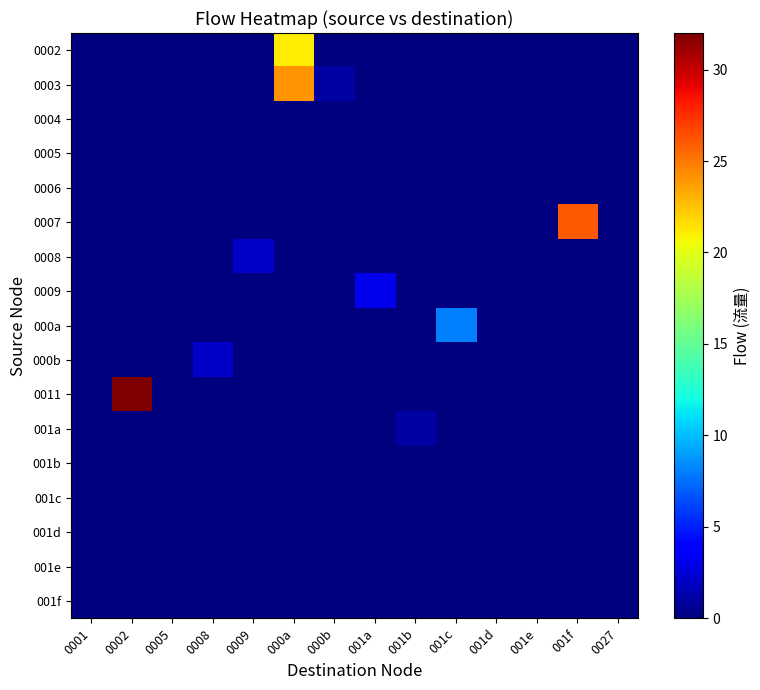

Reading right to left, extract all data points from this chart.

0002: 0027=0	001f=0	001e=0	001d=0	001c=0	001b=0	001a=0	000b=0	000a=21	0009=0	0008=0	0005=0	0002=0	0001=0
0003: 0027=0	001f=0	001e=0	001d=0	001c=0	001b=0	001a=0	000b=1	000a=24	0009=0	0008=0	0005=0	0002=0	0001=0
0004: 0027=0	001f=0	001e=0	001d=0	001c=0	001b=0	001a=0	000b=0	000a=0	0009=0	0008=0	0005=0	0002=0	0001=0
0005: 0027=0	001f=0	001e=0	001d=0	001c=0	001b=0	001a=0	000b=0	000a=0	0009=0	0008=0	0005=0	0002=0	0001=0
0006: 0027=0	001f=0	001e=0	001d=0	001c=0	001b=0	001a=0	000b=0	000a=0	0009=0	0008=0	0005=0	0002=0	0001=0
0007: 0027=0	001f=26	001e=0	001d=0	001c=0	001b=0	001a=0	000b=0	000a=0	0009=0	0008=0	0005=0	0002=0	0001=0
0008: 0027=0	001f=0	001e=0	001d=0	001c=0	001b=0	001a=0	000b=0	000a=0	0009=2	0008=0	0005=0	0002=0	0001=0
0009: 0027=0	001f=0	001e=0	001d=0	001c=0	001b=0	001a=3	000b=0	000a=0	0009=0	0008=0	0005=0	0002=0	0001=0
000a: 0027=0	001f=0	001e=0	001d=0	001c=8	001b=0	001a=0	000b=0	000a=0	0009=0	0008=0	0005=0	0002=0	0001=0
000b: 0027=0	001f=0	001e=0	001d=0	001c=0	001b=0	001a=0	000b=0	000a=0	0009=0	0008=2	0005=0	0002=0	0001=0
0011: 0027=0	001f=0	001e=0	001d=0	001c=0	001b=0	001a=0	000b=0	000a=0	0009=0	0008=0	0005=0	0002=32	0001=0
001a: 0027=0	001f=0	001e=0	001d=0	001c=0	001b=1	001a=0	000b=0	000a=0	0009=0	0008=0	0005=0	0002=0	0001=0
001b: 0027=0	001f=0	001e=0	001d=0	001c=0	001b=0	001a=0	000b=0	000a=0	0009=0	0008=0	0005=0	0002=0	0001=0
001c: 0027=0	001f=0	001e=0	001d=0	001c=0	001b=0	001a=0	000b=0	000a=0	0009=0	0008=0	0005=0	0002=0	0001=0
001d: 0027=0	001f=0	001e=0	001d=0	001c=0	001b=0	001a=0	000b=0	000a=0	0009=0	0008=0	0005=0	0002=0	0001=0
001e: 0027=0	001f=0	001e=0	001d=0	001c=0	001b=0	001a=0	000b=0	000a=0	0009=0	0008=0	0005=0	0002=0	0001=0
001f: 0027=0	001f=0	001e=0	001d=0	001c=0	001b=0	001a=0	000b=0	000a=0	0009=0	0008=0	0005=0	0002=0	0001=0